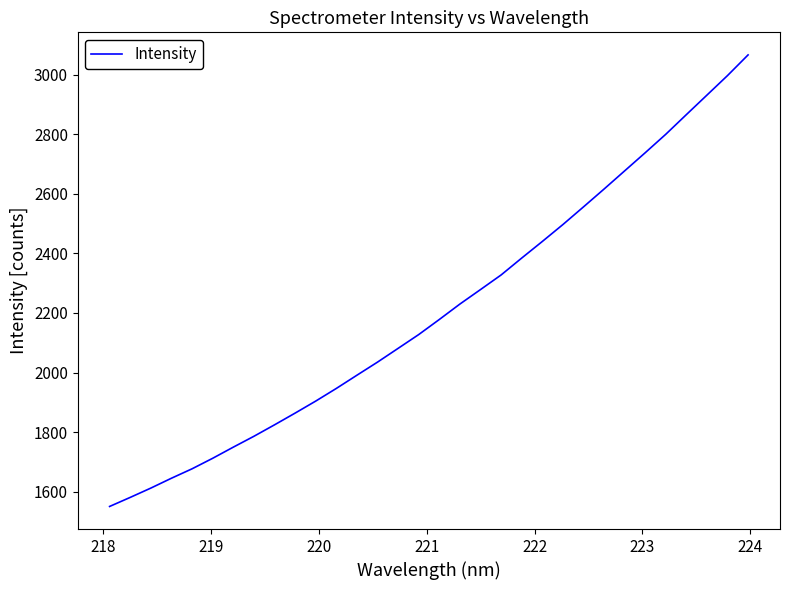

What is the smallest value displayed?

1550.5